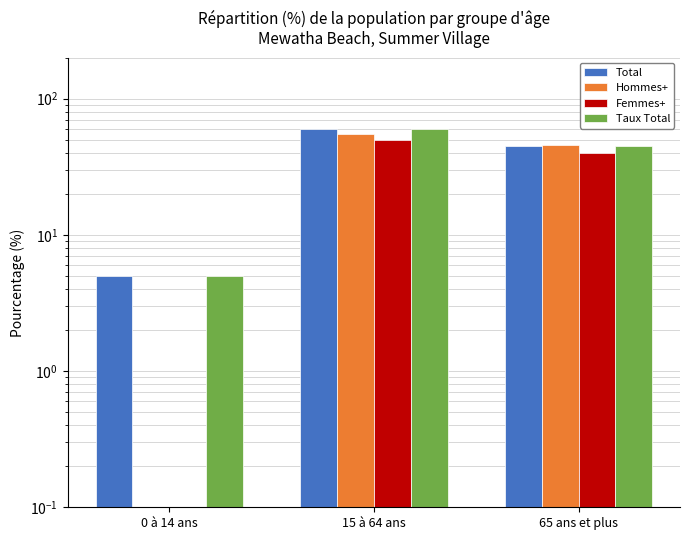

At 65 ans et plus, list the series in order from smallest to largest.

Femmes+, Total, Taux Total, Hommes+